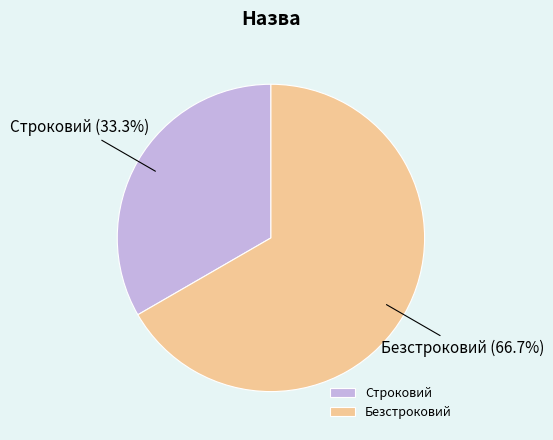

Rank the categories by value from highest to lowest.

Безстроковий, Строковий